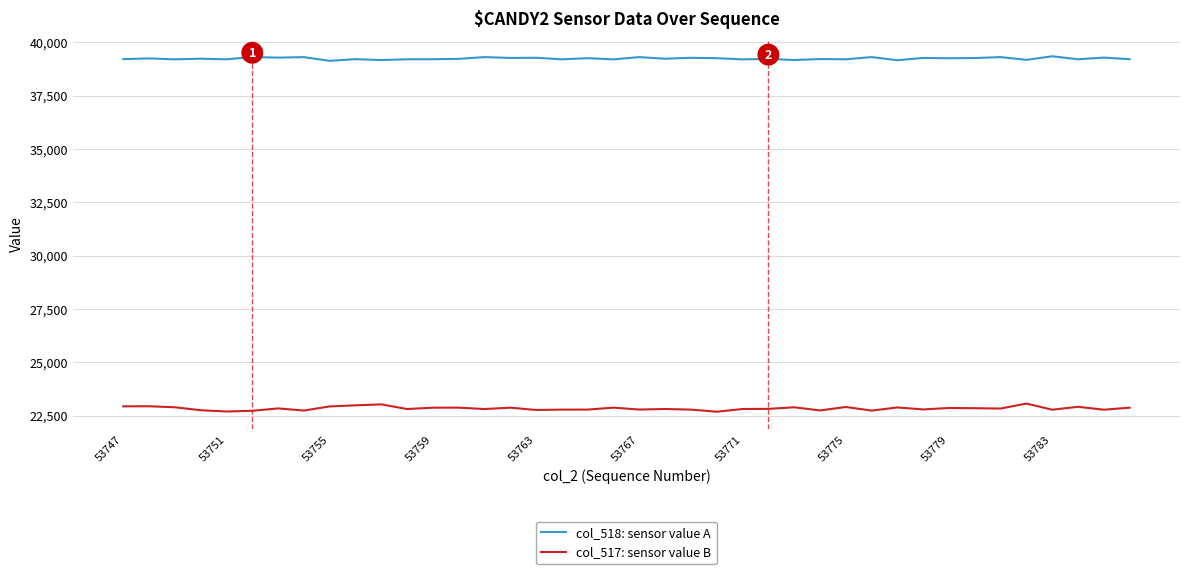

What is the maximum value for col_517: sensor value B?

23066